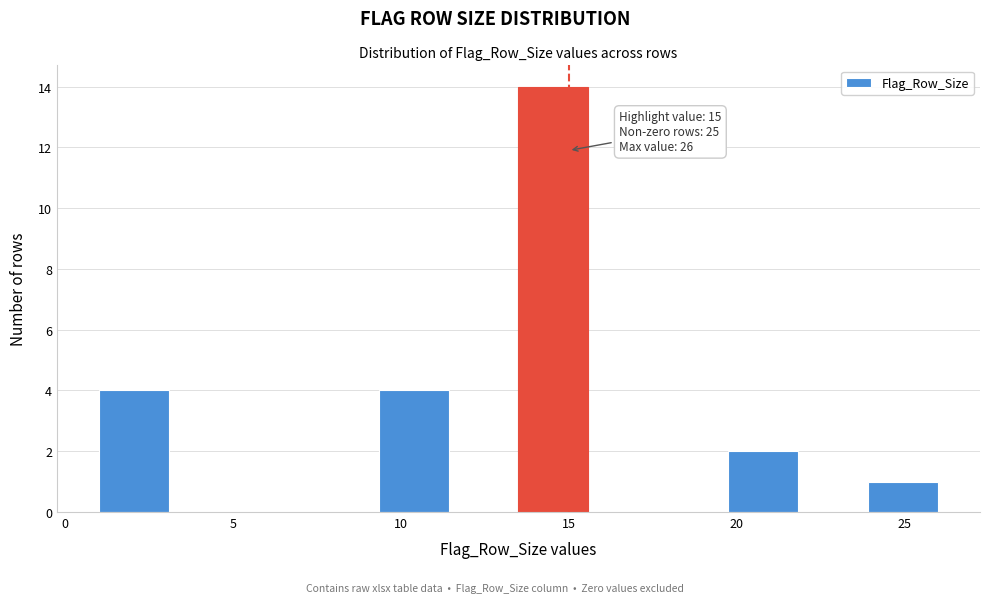

Which range on the x-axis has the tallest bar?

13.5 to 15.5